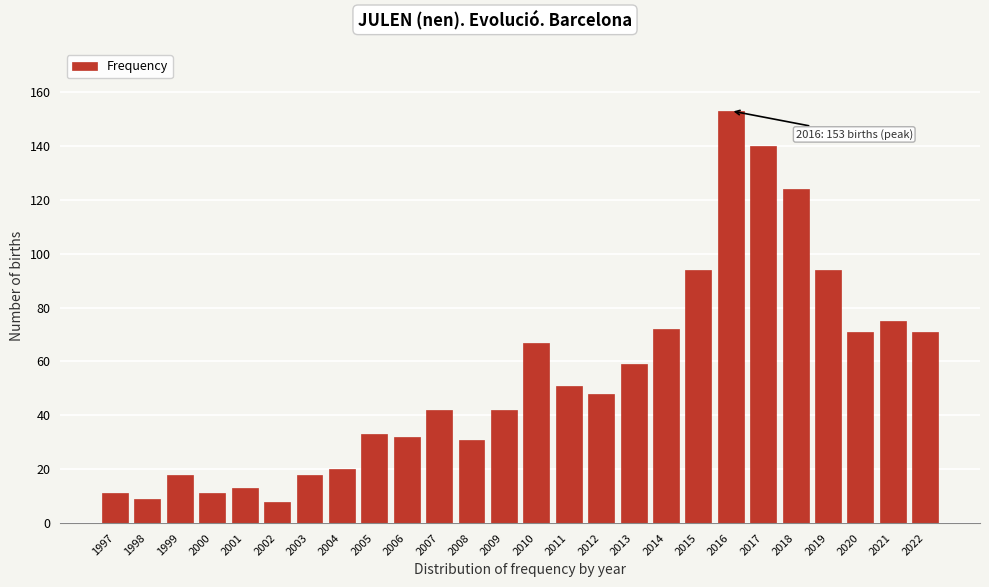

Reading left to right, transcribe all the data shown in this chart.

11	9	18	11	13	8	18	20	33	32	42	31	42	67	51	48	59	72	94	153	140	124	94	71	75	71